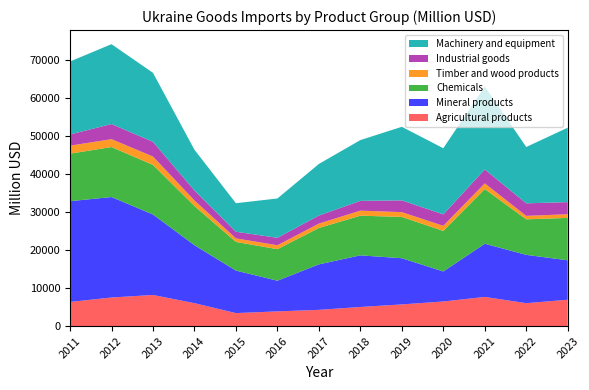

Reading left to right, transcribe all the data shown in this chart.

Agricultural products: 2011=6347.0	2012=7513.0	2013=8181.0	2014=6026.0	2015=3413.0	2016=3863.0	2017=4265.4	2018=5020.2	2019=5695.9	2020=6464.9	2021=7667.3	2022=6020.1	2023=6930.0
Mineral products: 2011=26514.0	2012=26440.0	2013=21180.0	2014=15254.0	2015=11186.0	2016=8074.0	2017=11971.1	2018=13587.5	2019=12154.7	2020=7896.9	2021=13998.5	2022=12715.5	2023=10375.4
Chemicals: 2011=12505.0	2012=13155.0	2013=13042.0	2014=10310.0	2015=7540.0	2016=8294.0	2017=9575.1	2018=10439.0	2019=10870.0	2020=10669.1	2021=14392.7	2022=9351.7	2023=11151.6
Timber and wood products: 2011=2094.0	2012=2071.0	2013=2199.0	2014=1467.0	2015=935.0	2016=1033.0	2017=1148.1	2018=1321.5	2019=1253.5	2020=1347.9	2021=1484.9	2022=906.2	2023=969.7
Industrial goods: 2011=2951.0	2012=3982.0	2013=3881.0	2014=2615.0	2015=1750.0	2016=1957.0	2017=2127.4	2018=2575.2	2019=3103.7	2020=3008.0	2021=3670.8	2022=3300.0	2023=3189.7
Machinery and equipment: 2011=19208.0	2012=21012.0	2013=18154.0	2014=10724.0	2015=7502.0	2016=10353.0	2017=13569.0	2018=15991.1	2019=19353.9	2020=17408.7	2021=21844.9	2022=14826.8	2023=19583.9